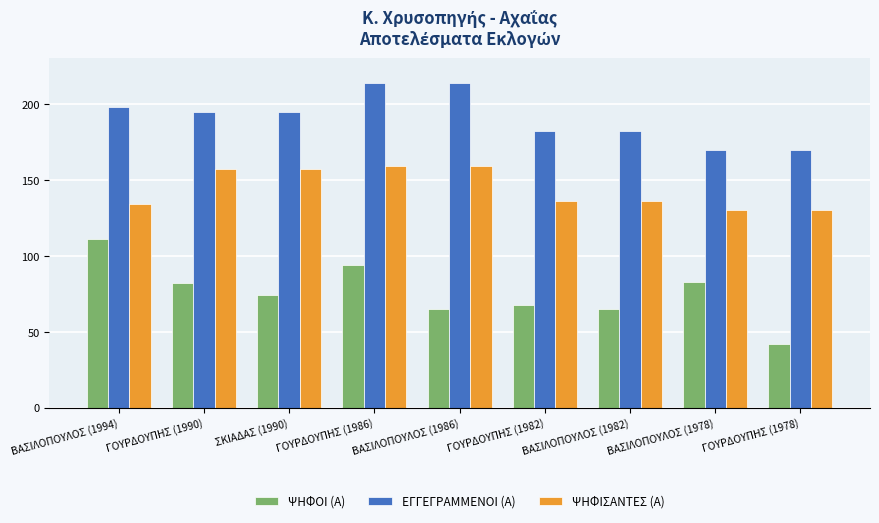

Which series has the largest range (max minus min)?

ΨΗΦΟΙ (Α)